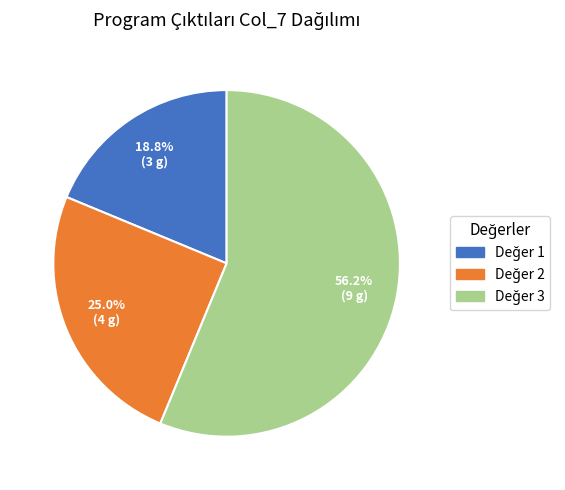

Is there any slice that represents more than half of the pie?

Yes